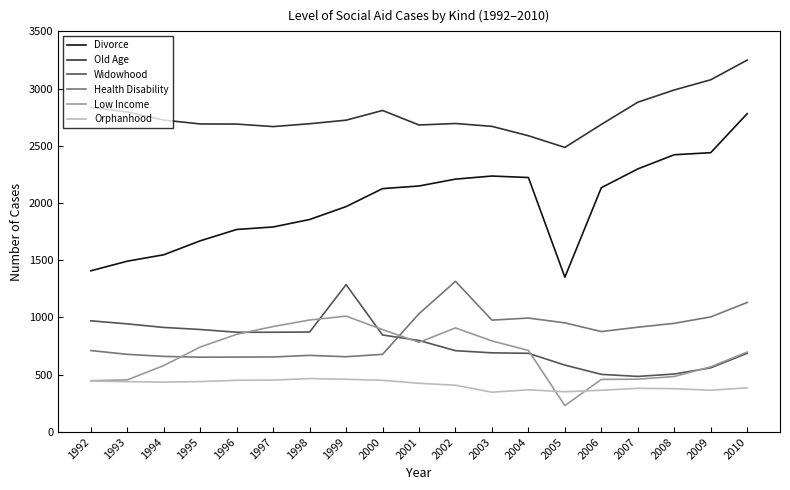

Count the number of categories in the chart.

19